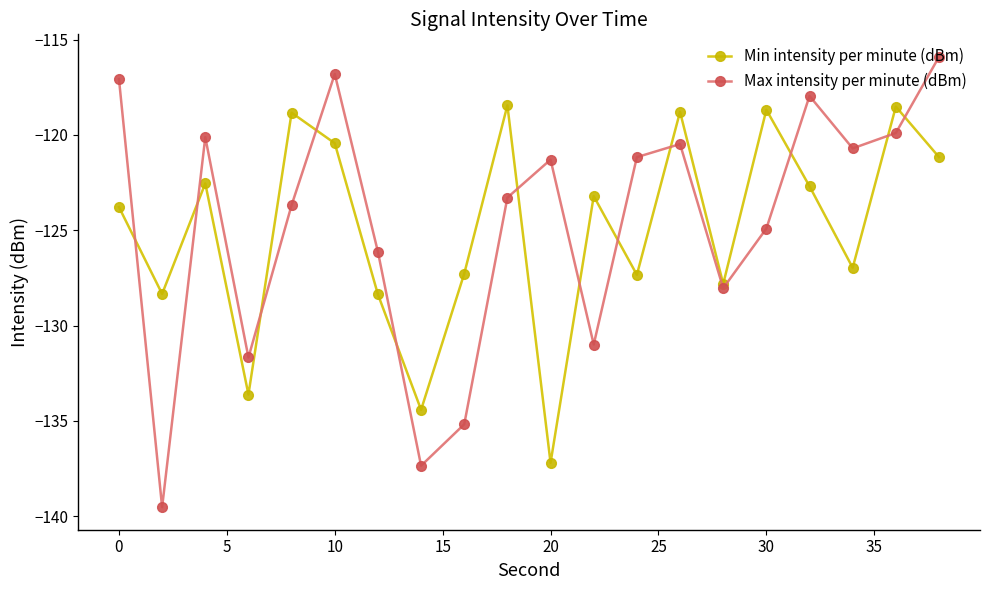

True or false: Max intensity per minute (dBm) and Min intensity per minute (dBm) cross at least once.

True